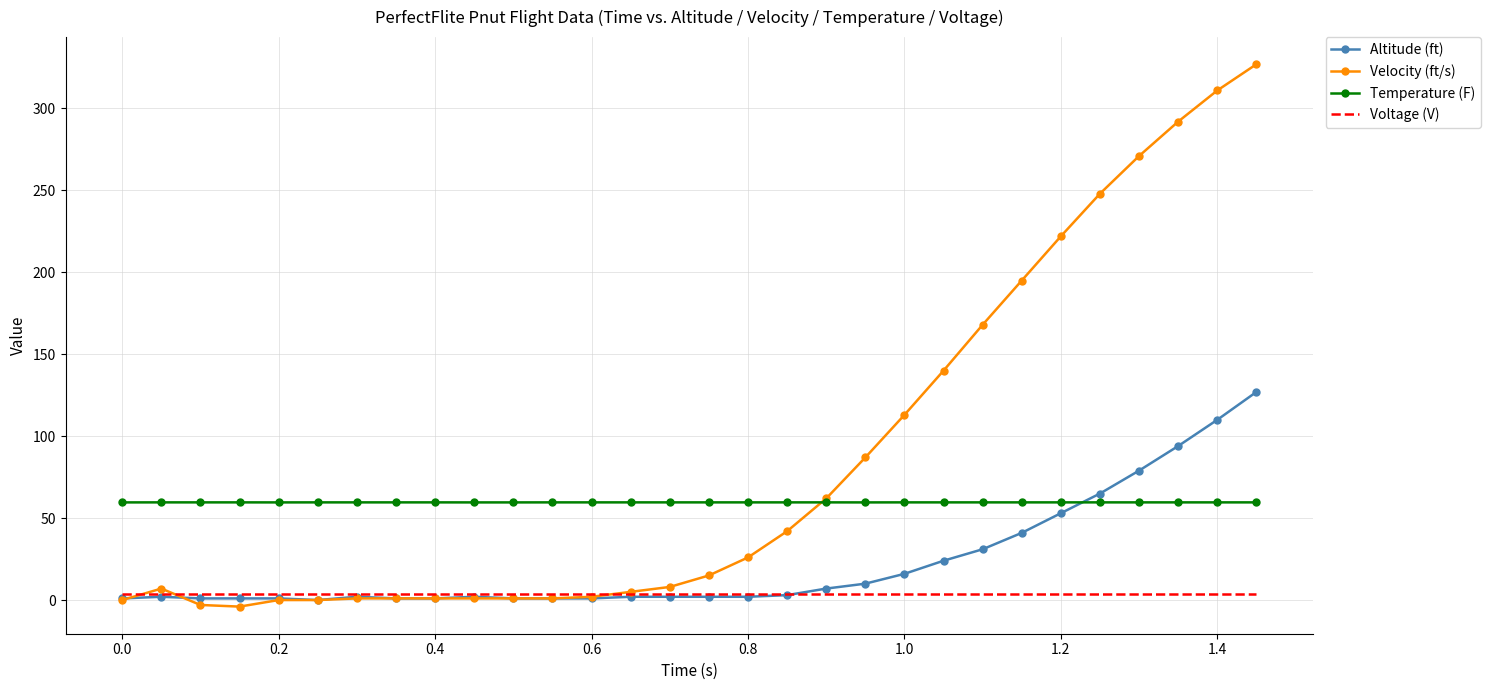

Which series has the largest total across all categories?

Velocity (ft/s)